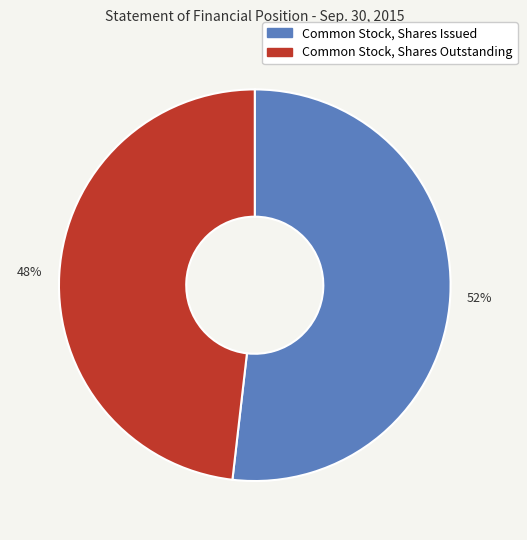

True or false: Common Stock, Shares Issued accounts for 43% of the total.

False